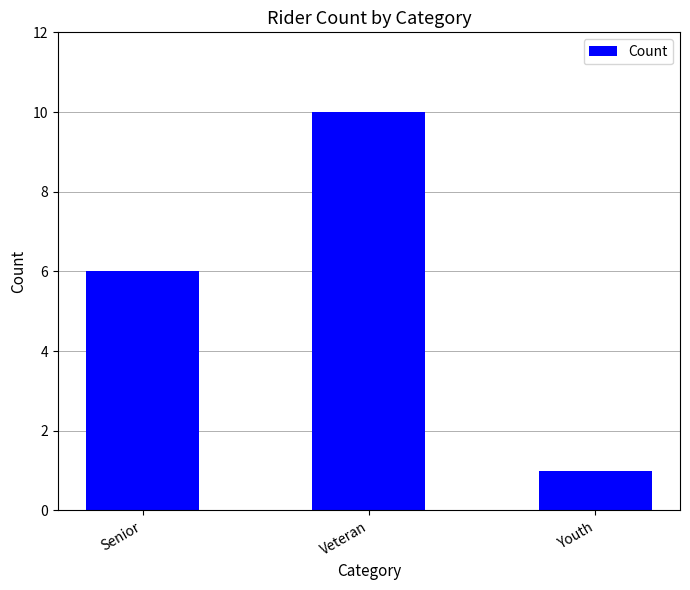

List the labels in order of value, smallest first.

Youth, Senior, Veteran